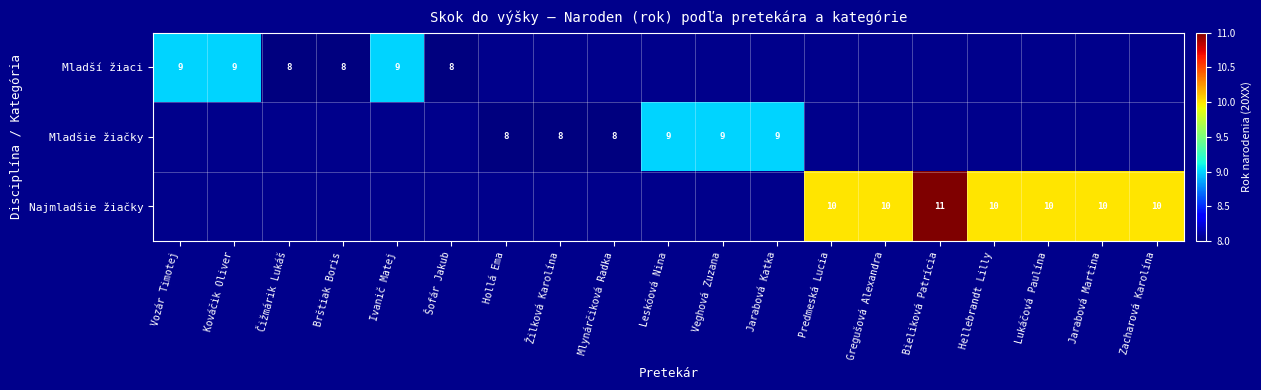

The Mladší žiaci series shows 9 at Ivanič Matej. True or false?

True